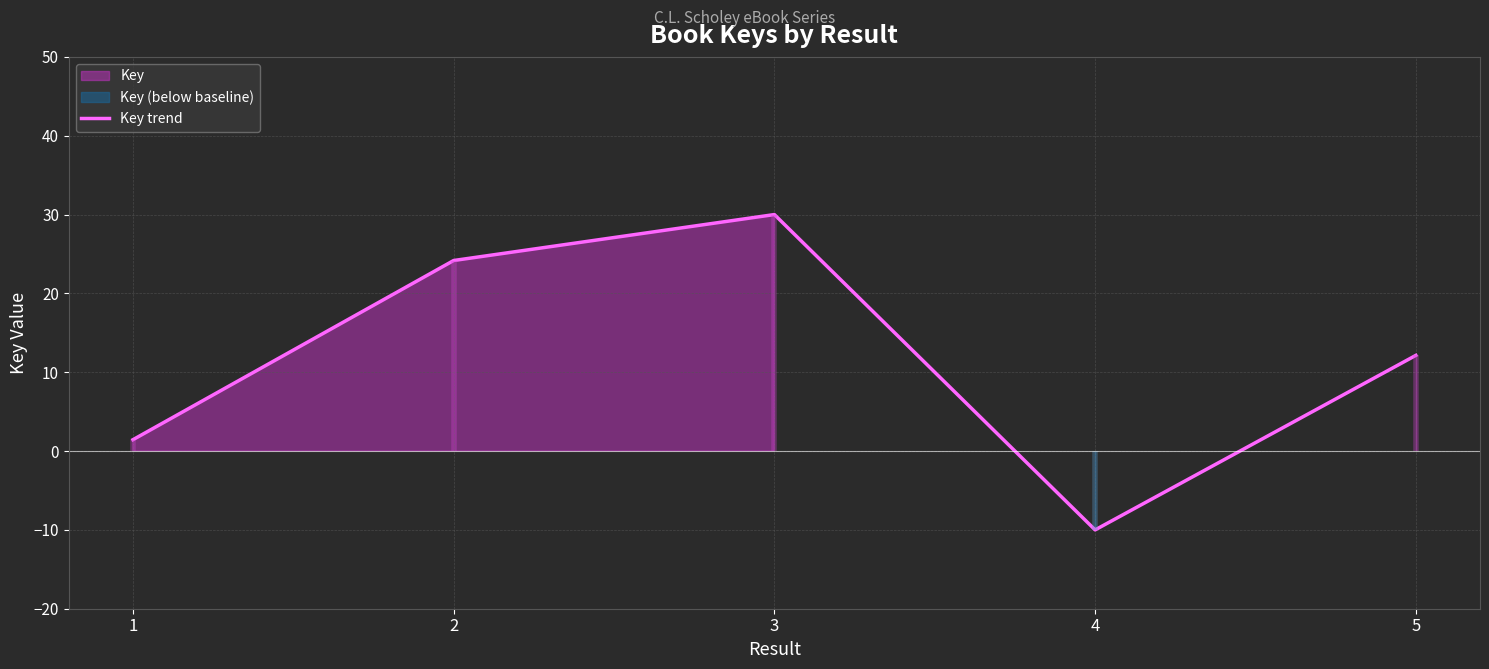

How many distinct data groups are displayed?

1